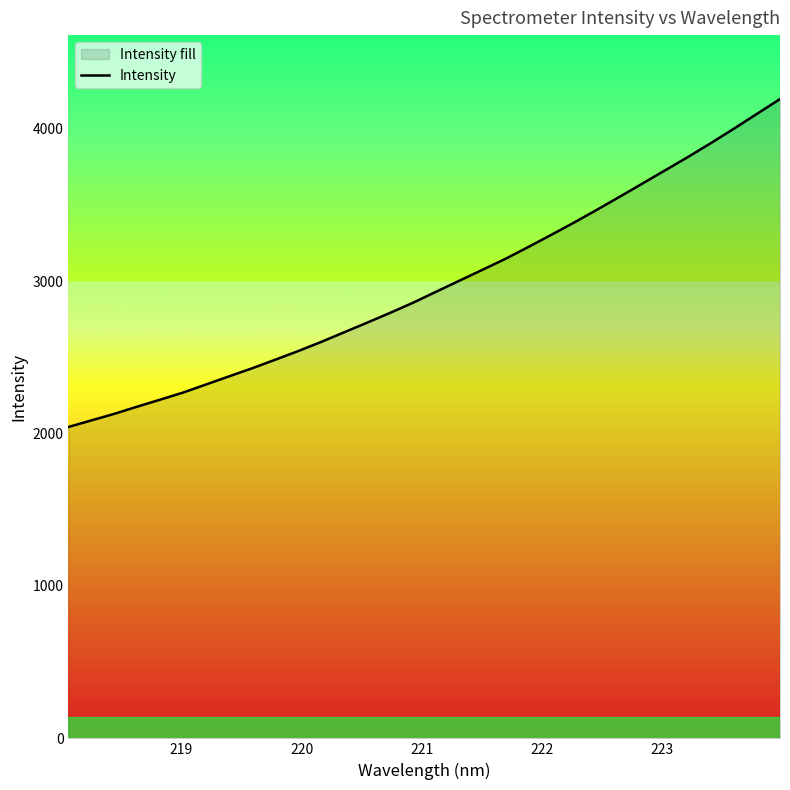

Reading left to right, transcribe all the data shown in this chart.

2042.5	2085.9	2128.9	2176.3	2222.1	2268.8	2321.9	2375.2	2427.8	2483.7	2540.5	2600.3	2663.6	2726.7	2790.9	2857.5	2929.3	3000.7	3071.8	3143.3	3221.1	3300.8	3381.9	3466.0	3552.1	3639.5	3727.2	3814.8	3906.2	4000.3	4097.1	4193.8